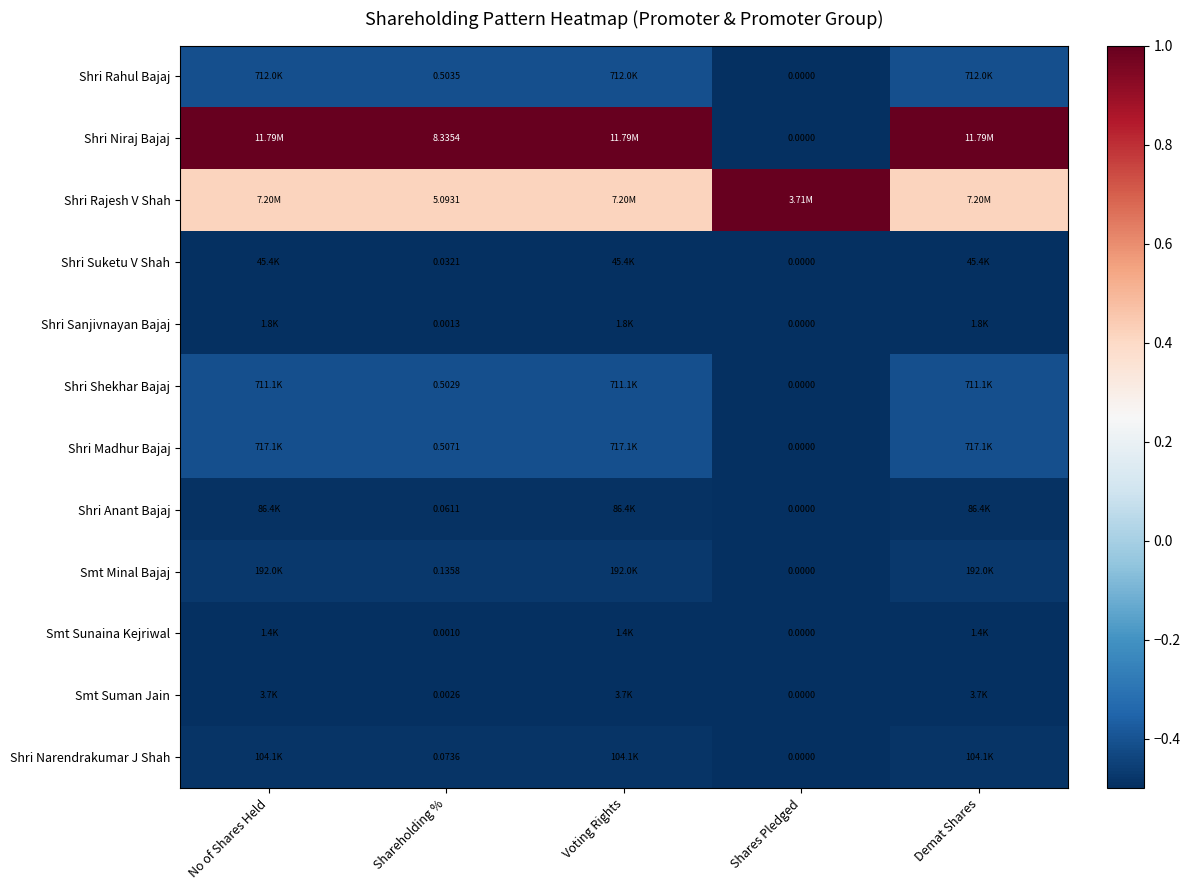

How many series are shown in this chart?

12